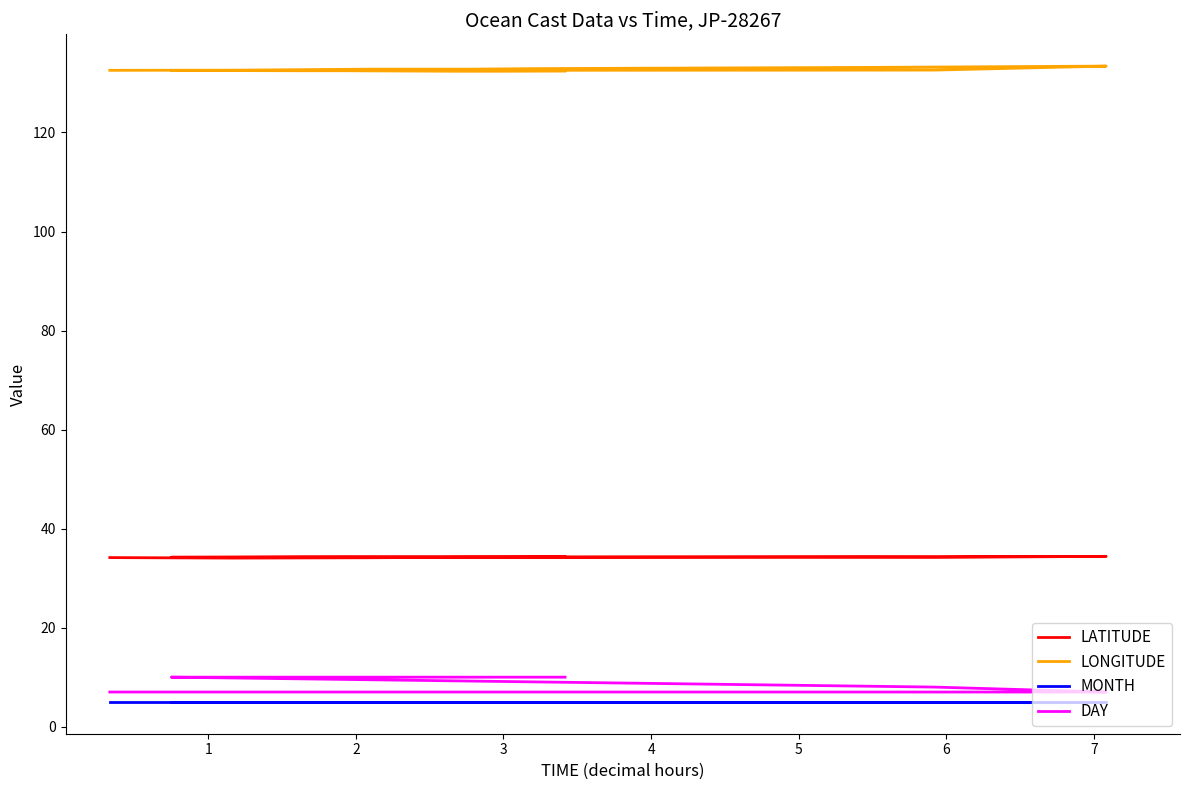

Is it true that MONTH equals 8.9 at 9?

False